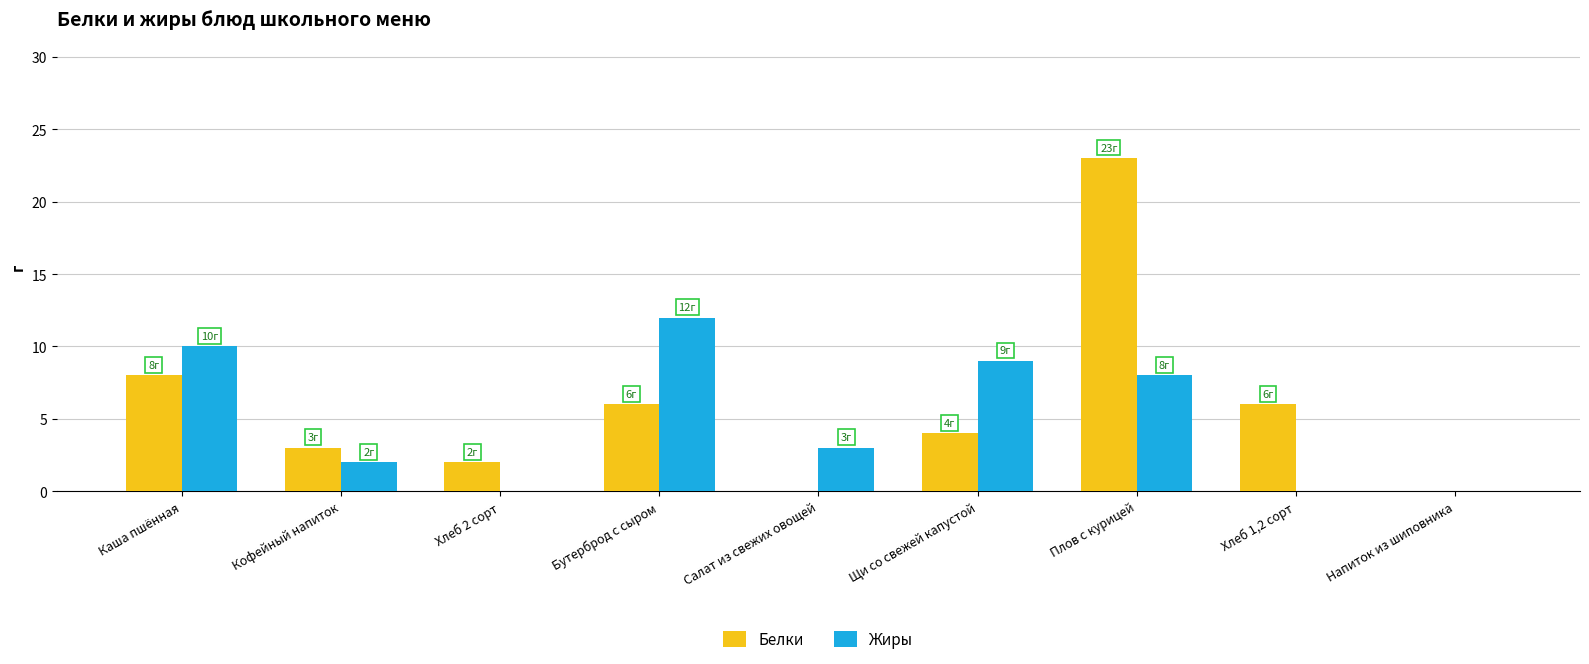

Where is Белки nearest to the value 11?

Каша пшённая